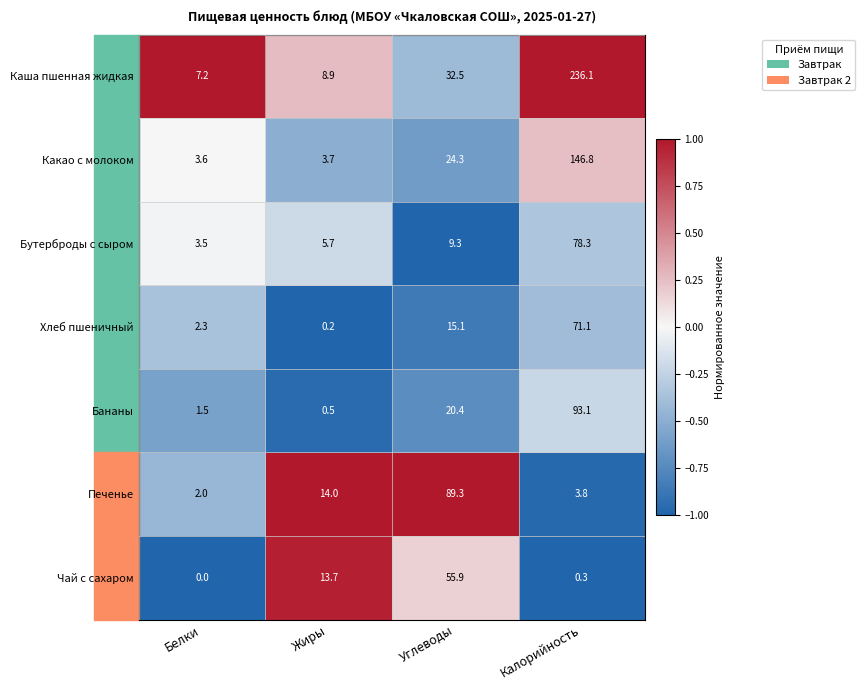

What is the difference between the Печенье values at Калорийность and Белки?

1.8